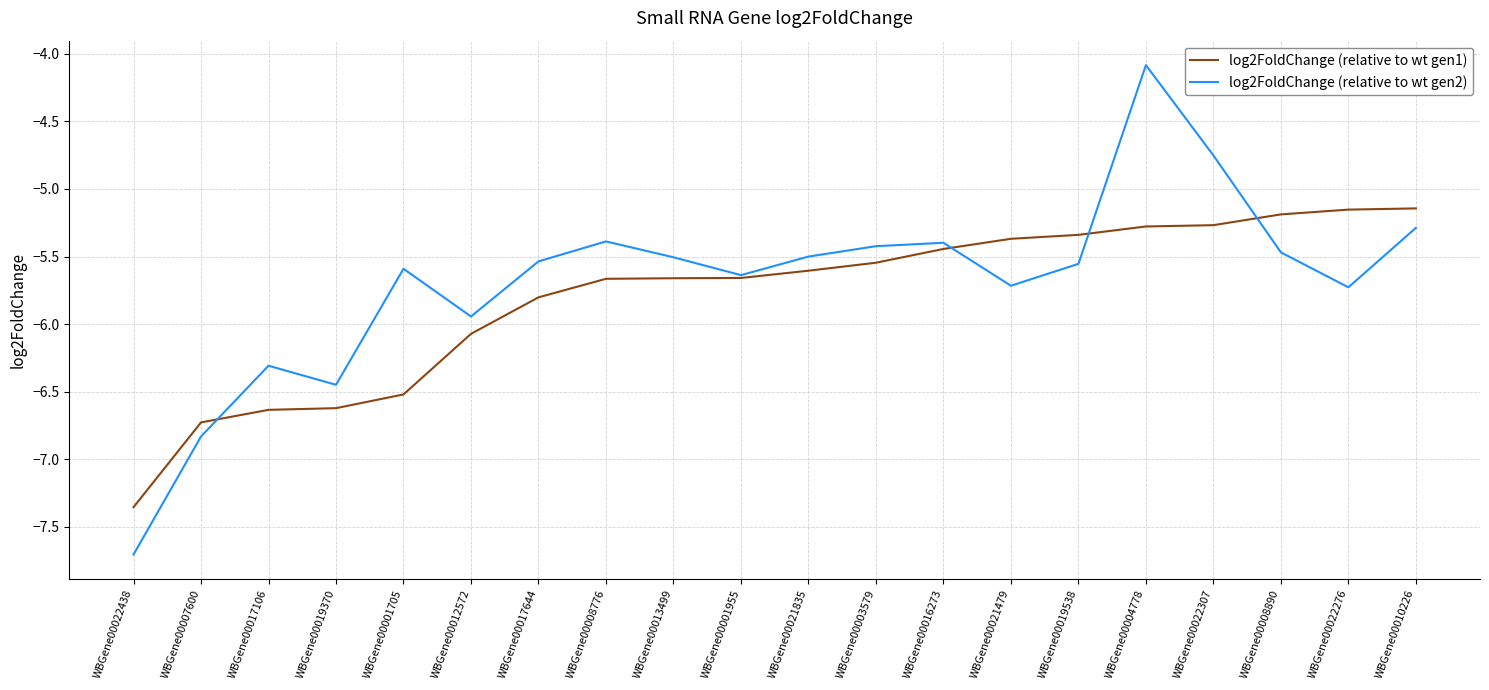

At which category is the sum across all series the highest?

WBGene00004778